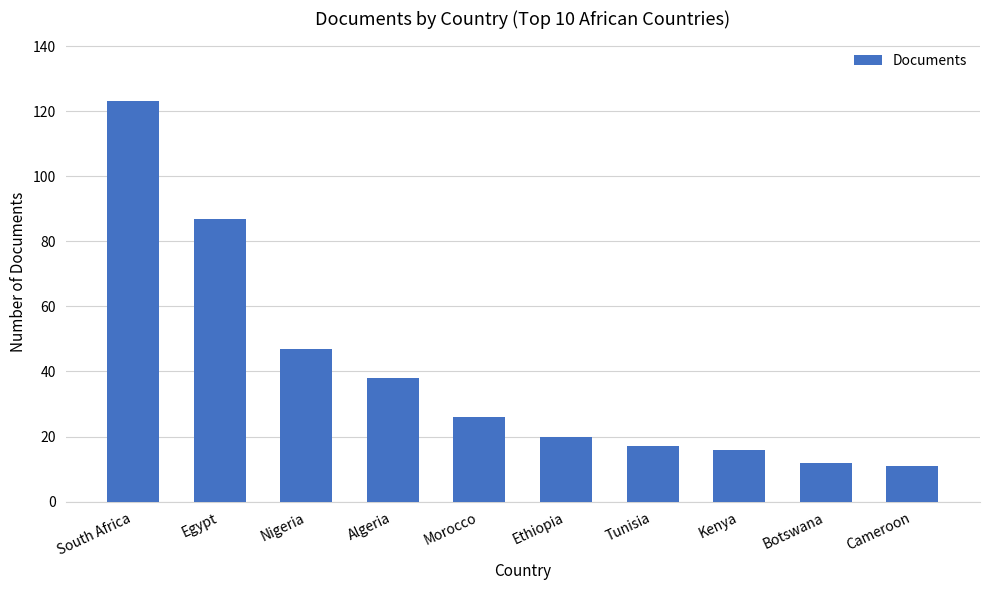

At which category does the chart reach its peak across all series?

South Africa